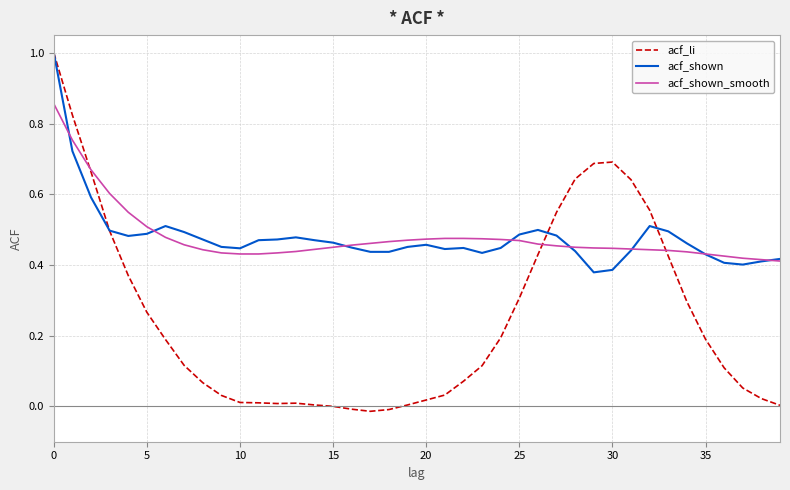

What is the greatest value displayed?

1.0